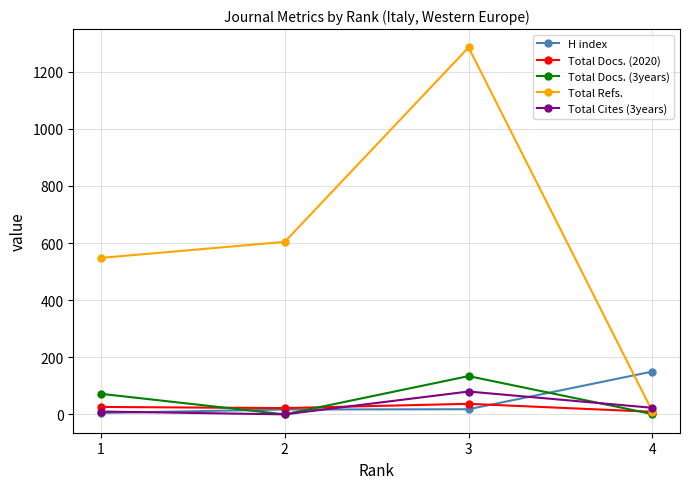

List the labels in order of Total Refs. value, smallest first.

4, 1, 2, 3